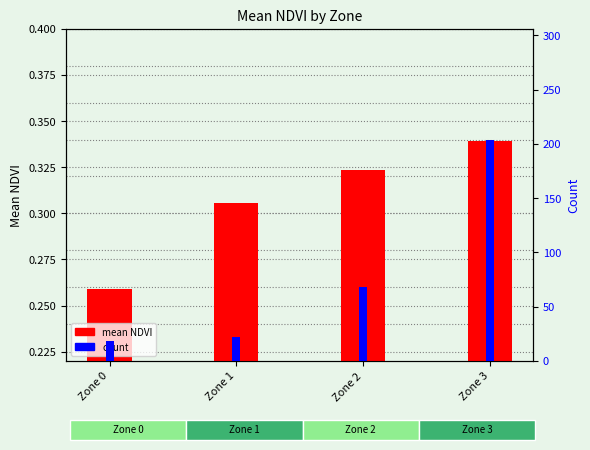

What is the value of the mean NDVI bar at the 2nd from the left?

0.3